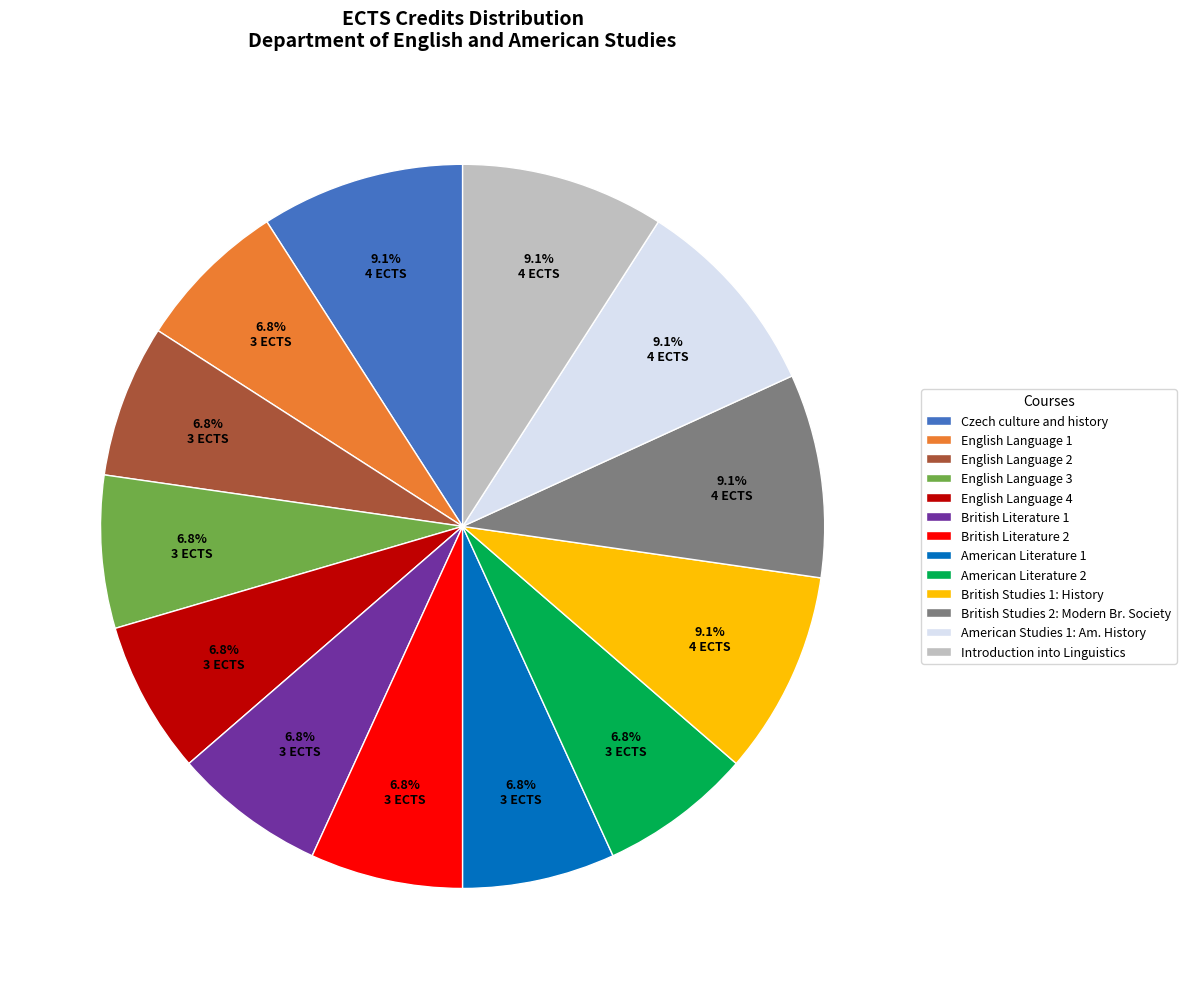

Count the number of slices in the pie.

13